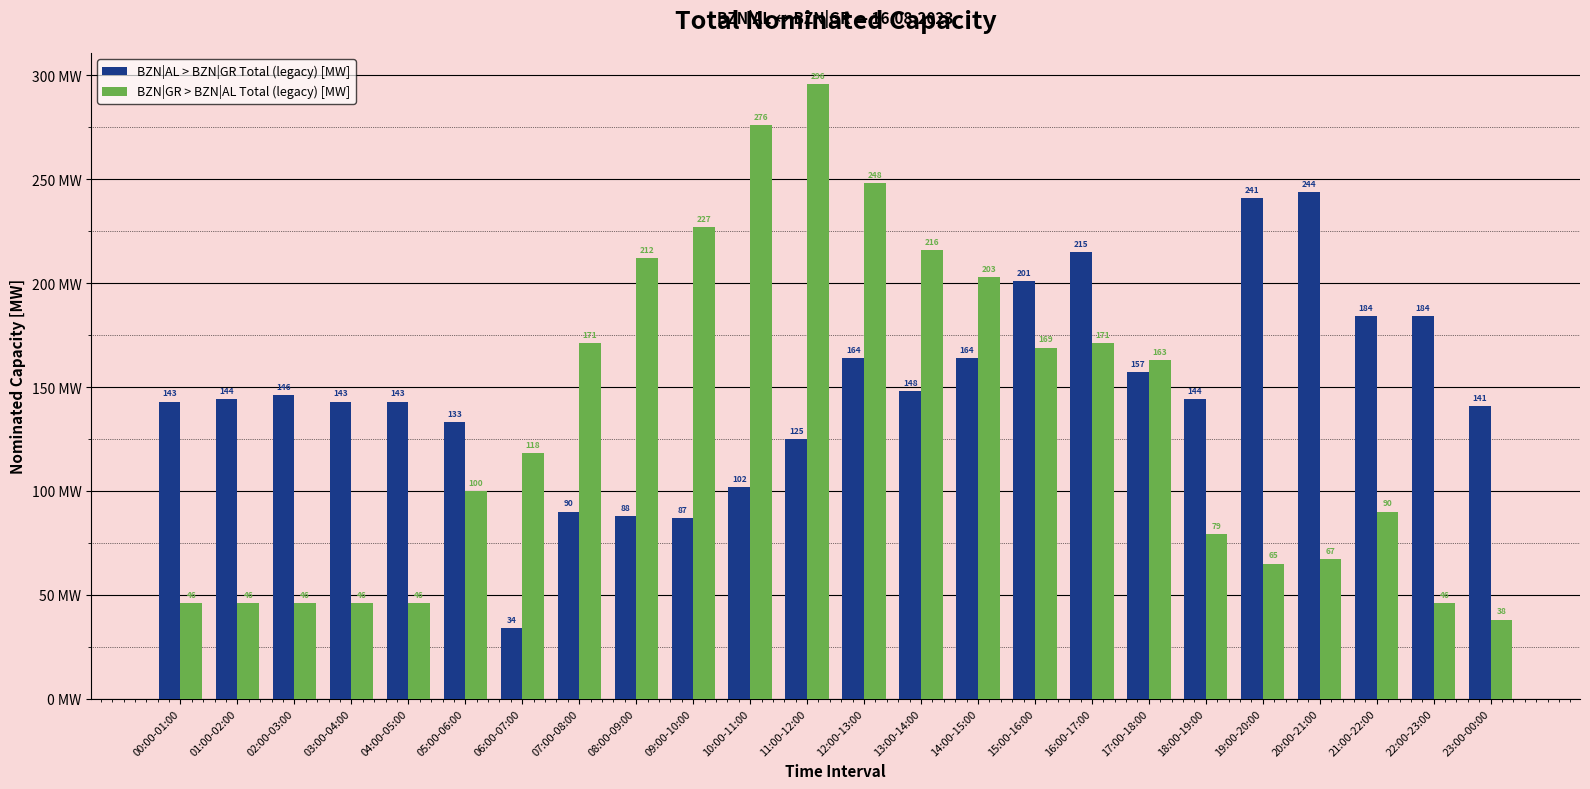

Reading left to right, what are all the values shown in this chart?

BZN|AL > BZN|GR Total (legacy) [MW]: 00:00-01:00=143	01:00-02:00=144	02:00-03:00=146	03:00-04:00=143	04:00-05:00=143	05:00-06:00=133	06:00-07:00=34	07:00-08:00=90	08:00-09:00=88	09:00-10:00=87	10:00-11:00=102	11:00-12:00=125	12:00-13:00=164	13:00-14:00=148	14:00-15:00=164	15:00-16:00=201	16:00-17:00=215	17:00-18:00=157	18:00-19:00=144	19:00-20:00=241	20:00-21:00=244	21:00-22:00=184	22:00-23:00=184	23:00-00:00=141
BZN|GR > BZN|AL Total (legacy) [MW]: 00:00-01:00=46	01:00-02:00=46	02:00-03:00=46	03:00-04:00=46	04:00-05:00=46	05:00-06:00=100	06:00-07:00=118	07:00-08:00=171	08:00-09:00=212	09:00-10:00=227	10:00-11:00=276	11:00-12:00=296	12:00-13:00=248	13:00-14:00=216	14:00-15:00=203	15:00-16:00=169	16:00-17:00=171	17:00-18:00=163	18:00-19:00=79	19:00-20:00=65	20:00-21:00=67	21:00-22:00=90	22:00-23:00=46	23:00-00:00=38